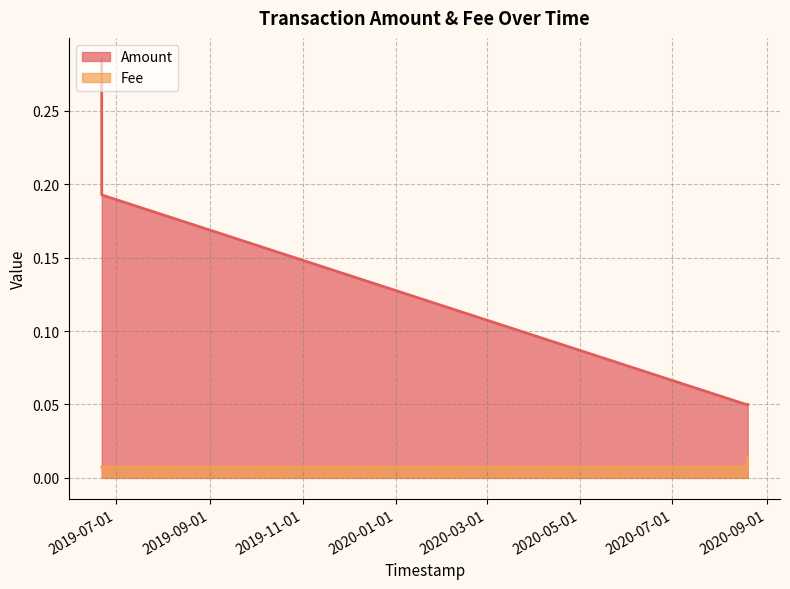

At which label is Amount closest to 0?

2020-08-18 13:31:30